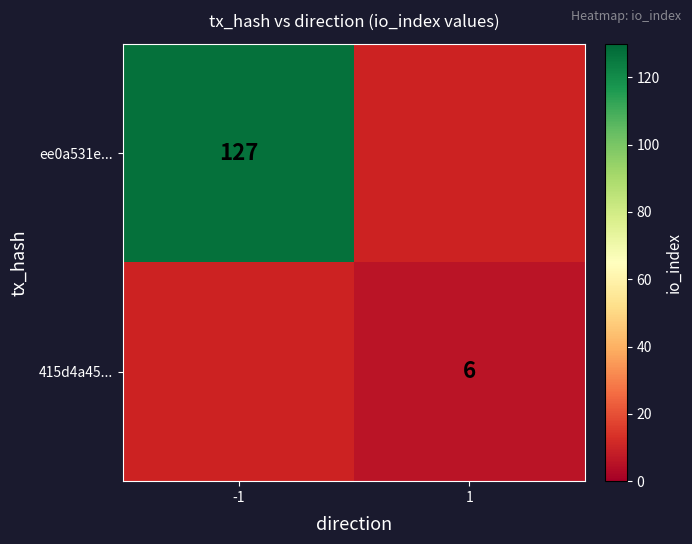

What is the minimum value shown in the chart?

6.0